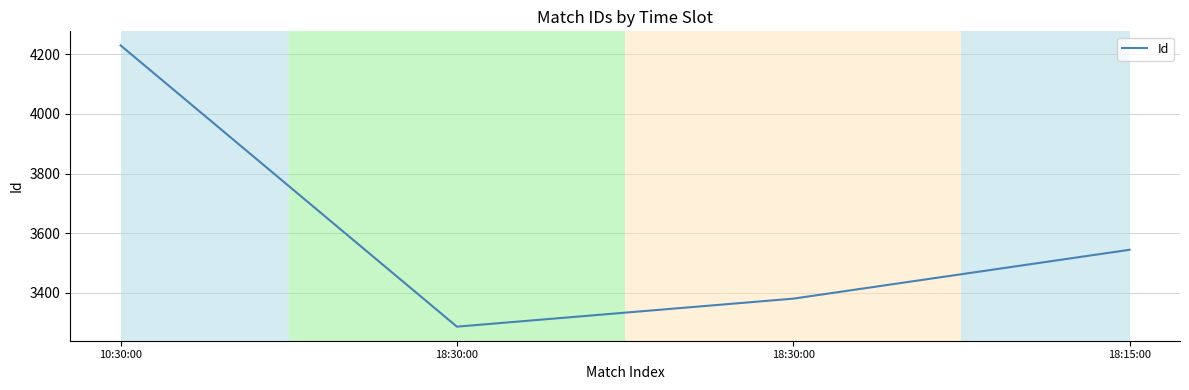

What is the average value?

3610